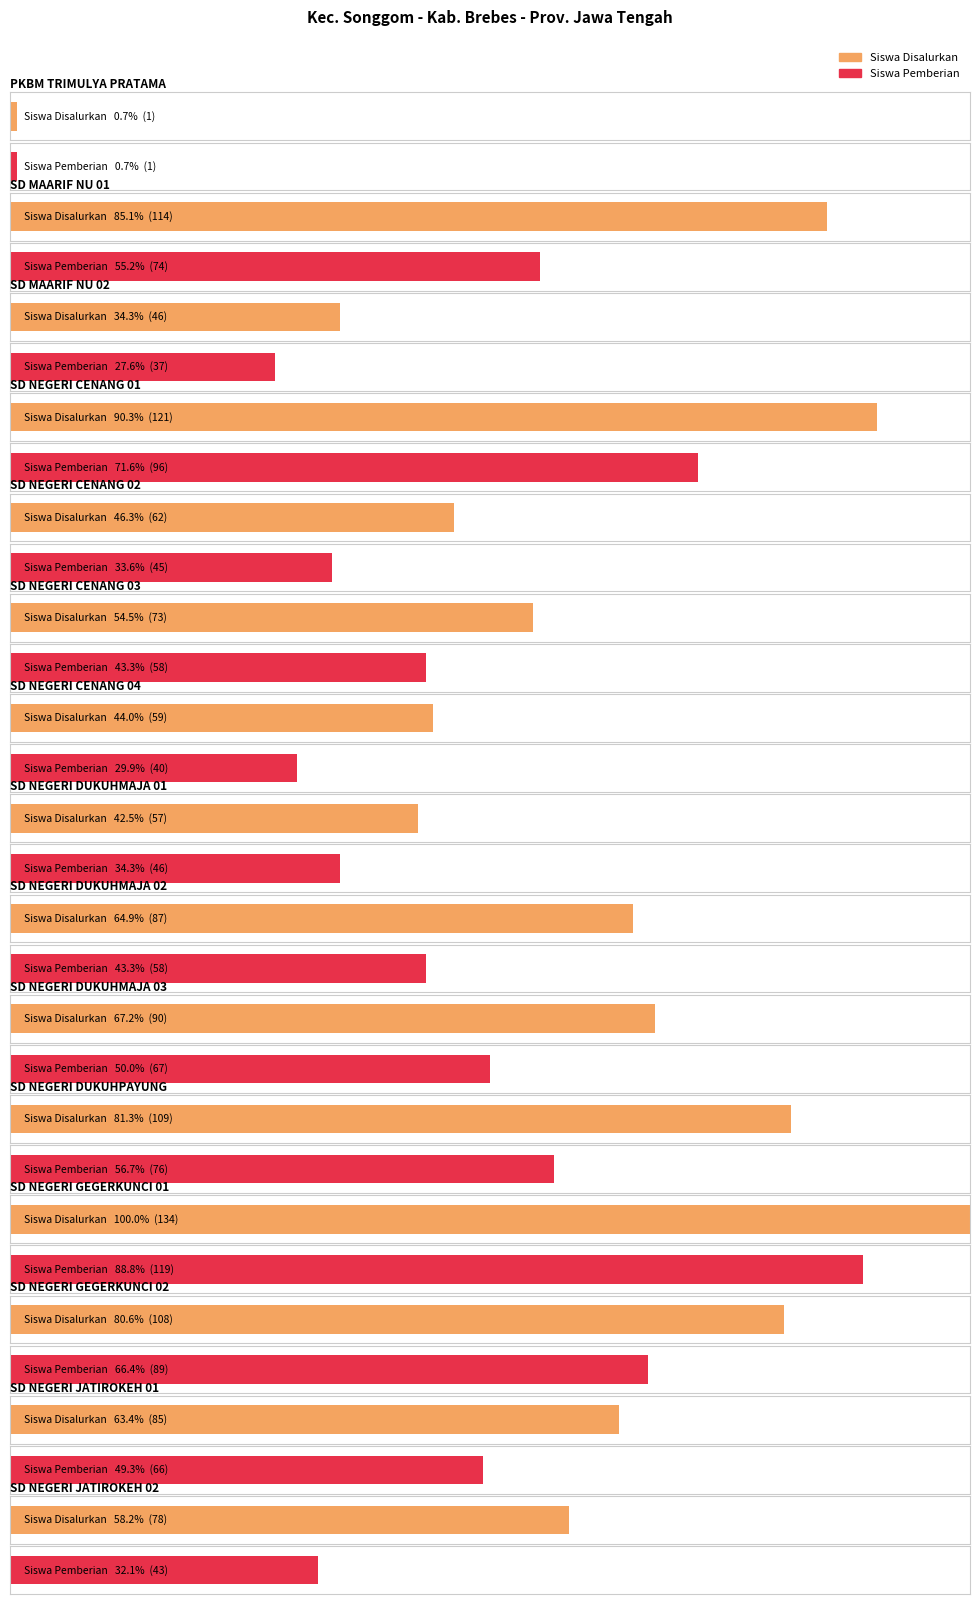

Reading right to left, extract all data points from this chart.

Siswa Disalurkan: 78	85	108	134	109	90	87	57	59	73	62	121	46	114	1
Siswa Pemberian: 43	66	89	119	76	67	58	46	40	58	45	96	37	74	1